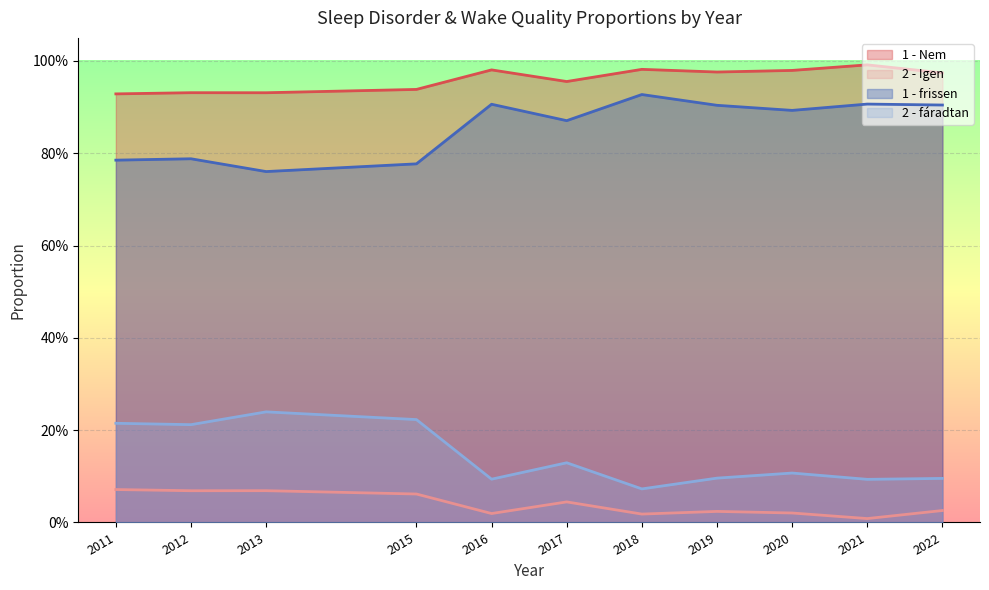

The value of 1 - frissen at 2015 is 1.2. True or false?

False